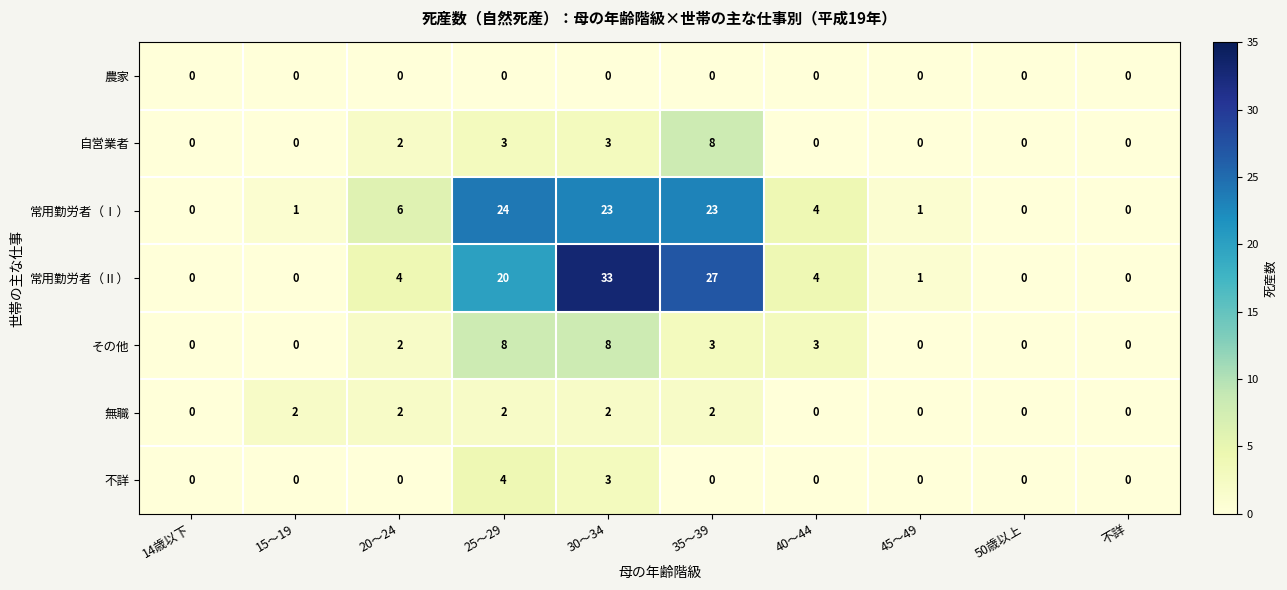

What is the difference between the maximum and minimum values in the 自営業者 series?

8